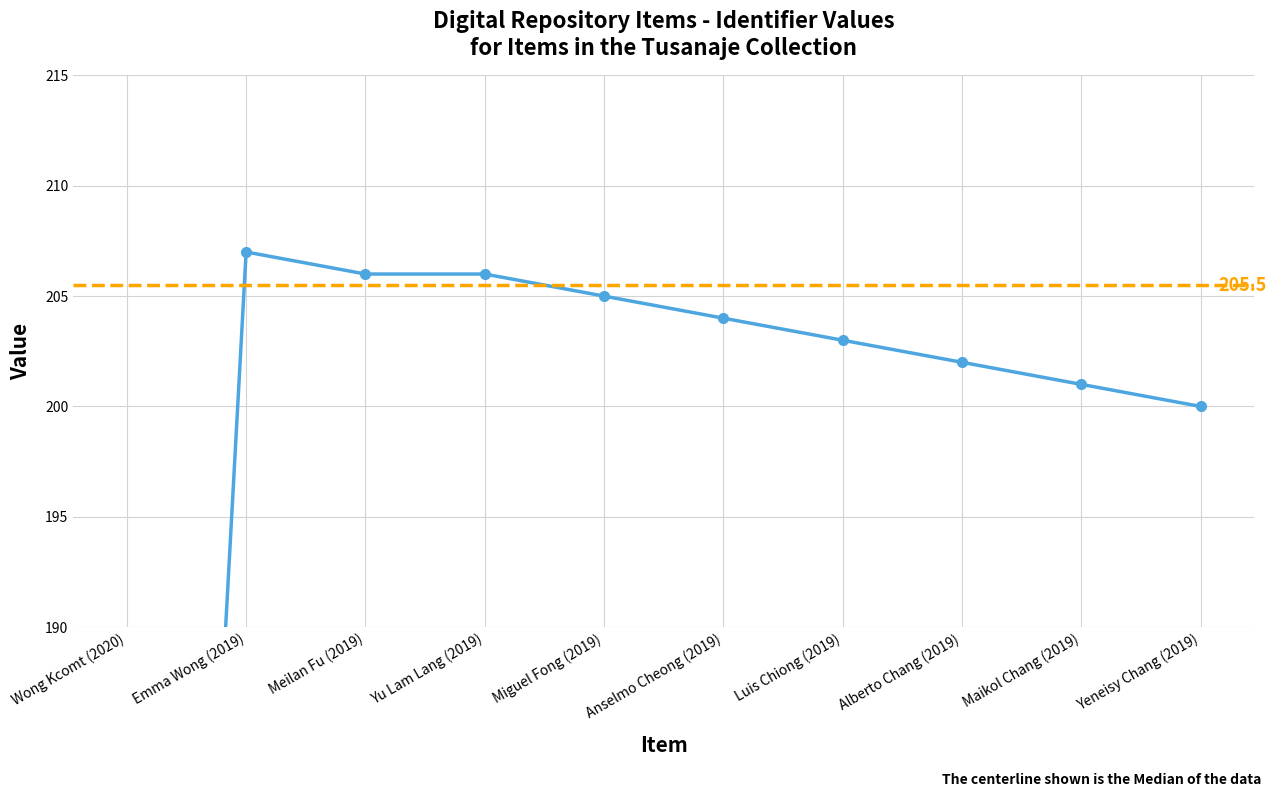

Reading left to right, list all the values displayed in this chart.

108	207	206	206	205	204	203	202	201	200